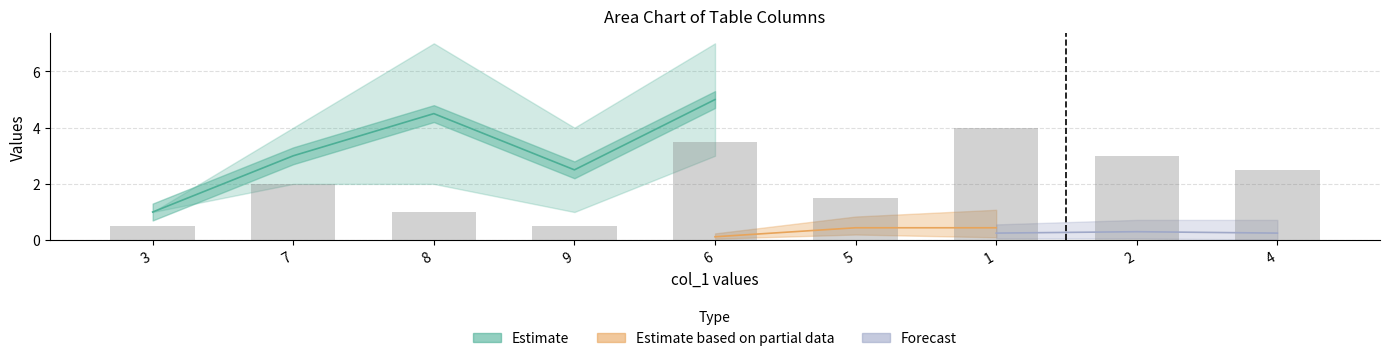

Which has a higher value, 4 or 8?

4